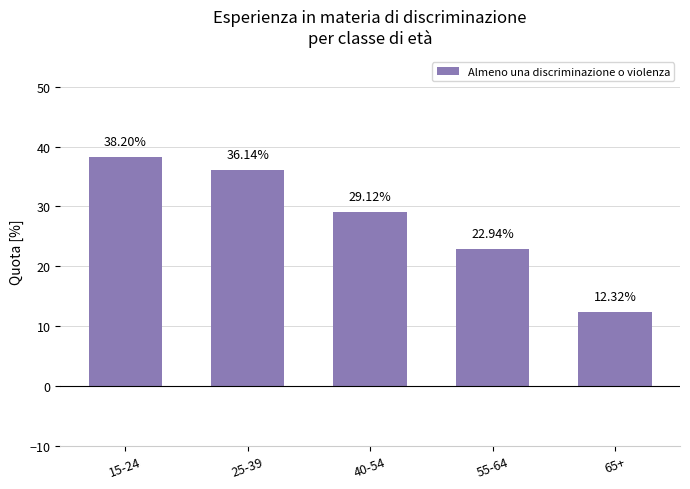

What is the label of the 5th bar from the left?

65+